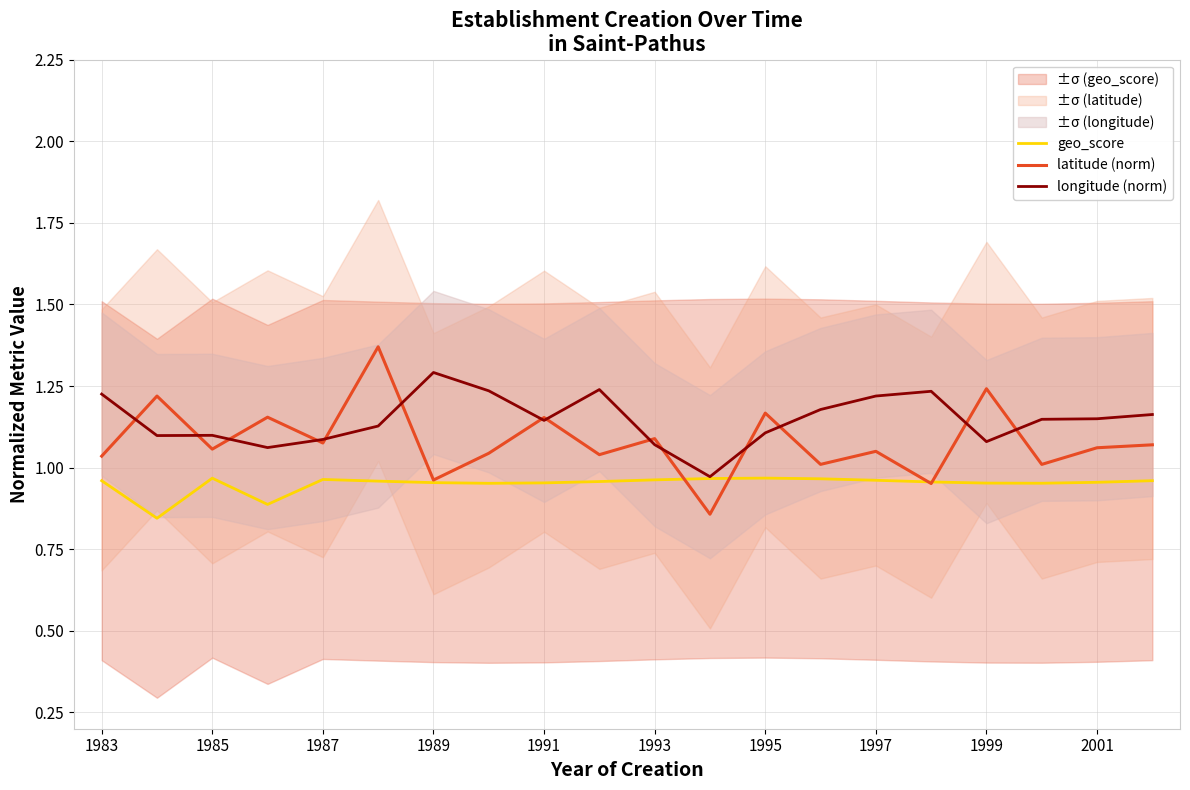

Is the value of longitude (norm) at 1999 greater than the value of geo_score at 1993?

Yes